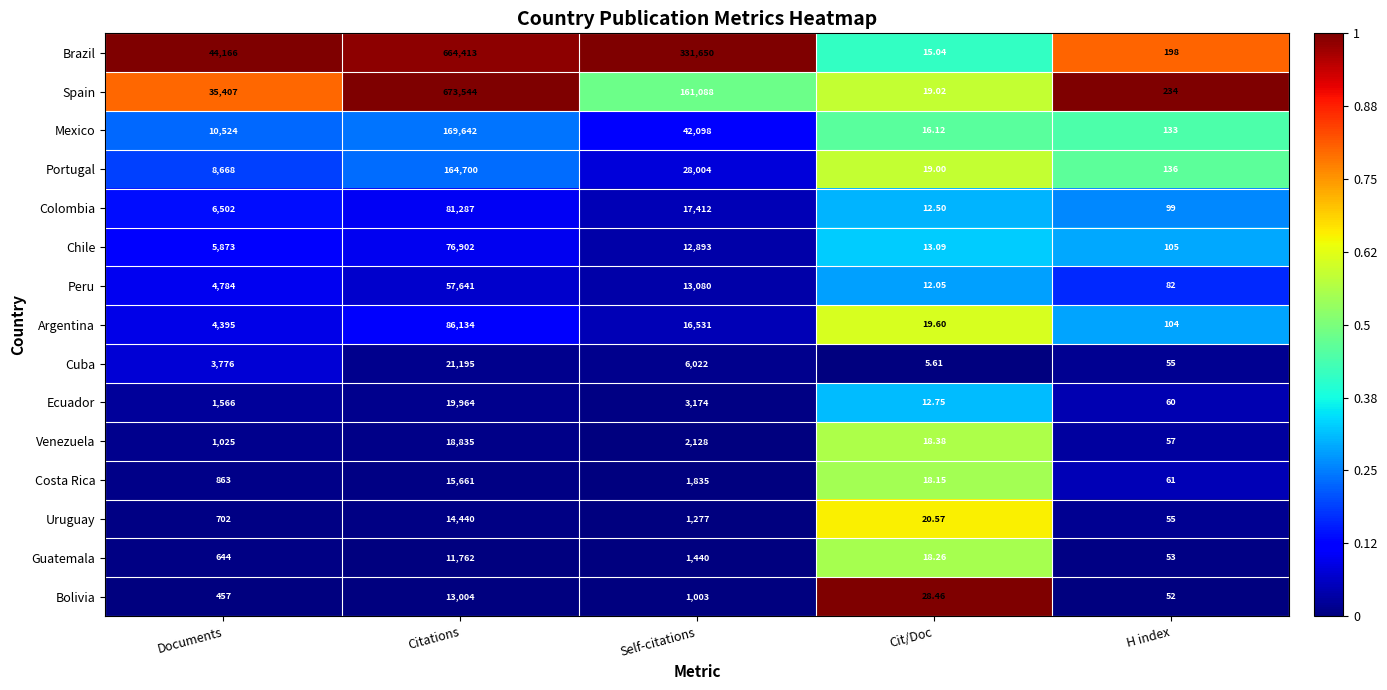

Where is Spain nearest to the value 336781?

Self-citations